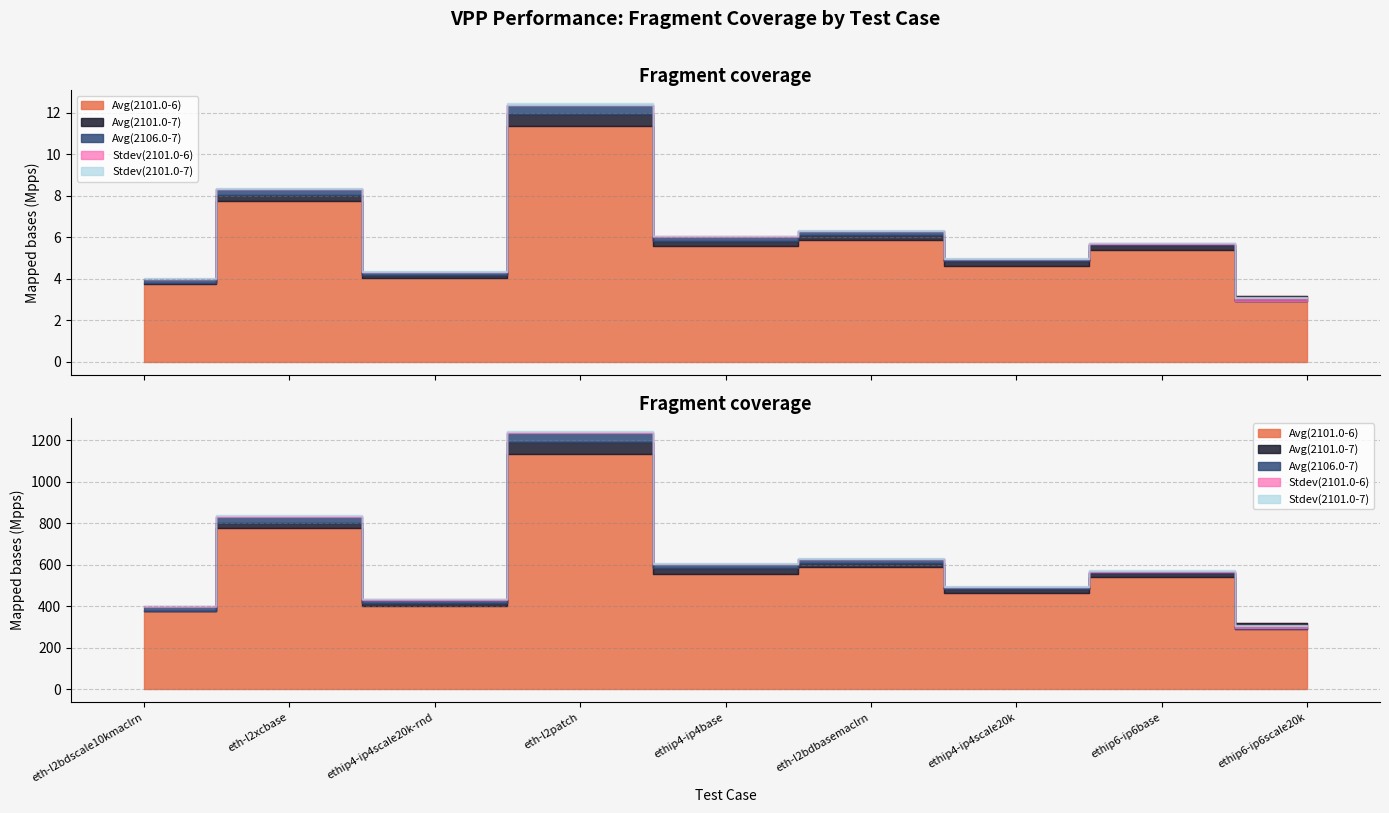

Does the chart display data point markers on the line(s)?

No